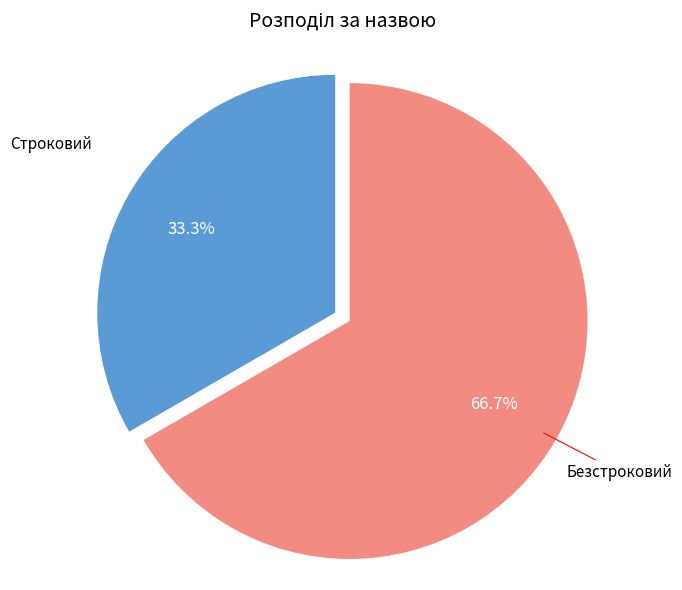

Is there any slice that represents more than half of the pie?

Yes